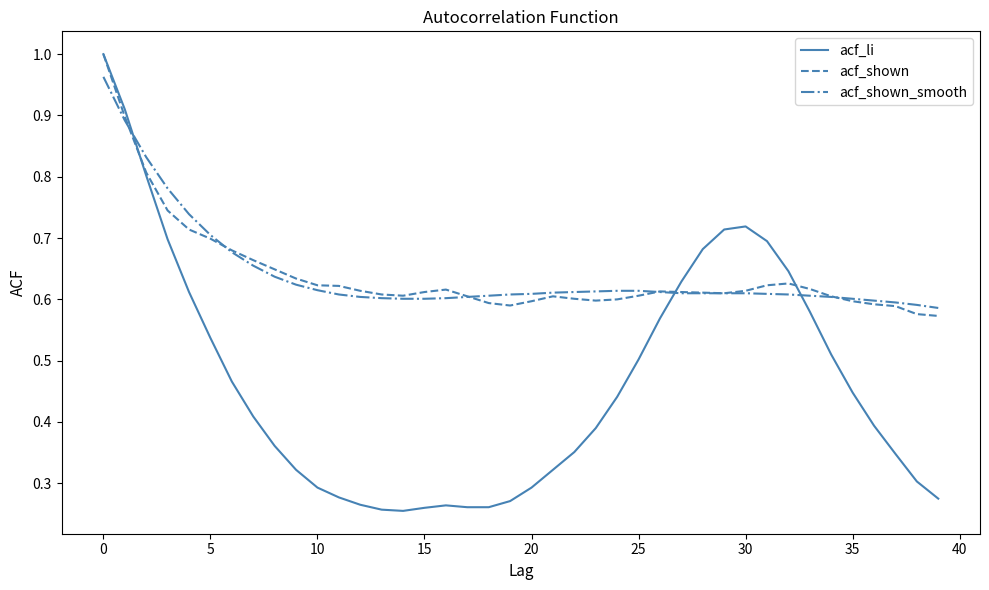

Which series has the largest range (max minus min)?

acf_li